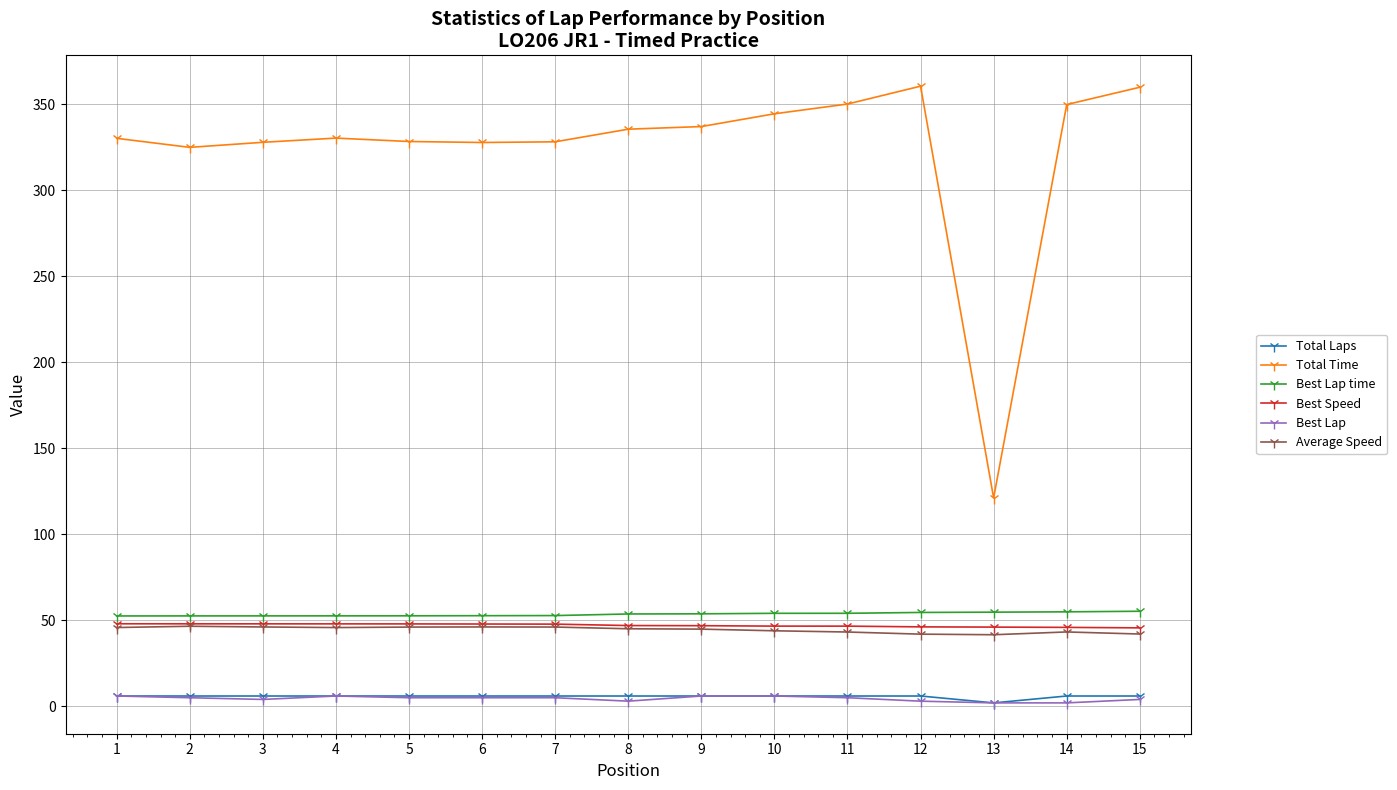

What is the lowest value of the Best Speed series?

45.6